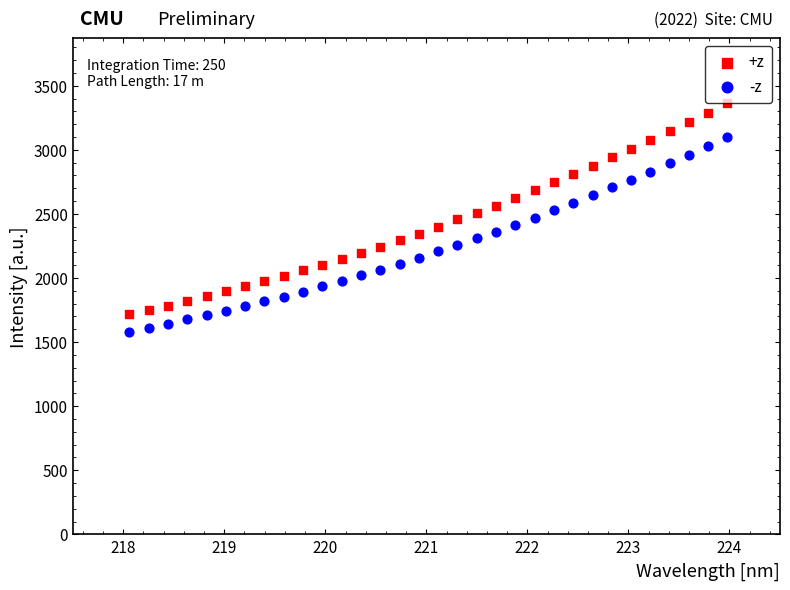

Across all data points, what is the range of Y values (max minus min)?

1784.2